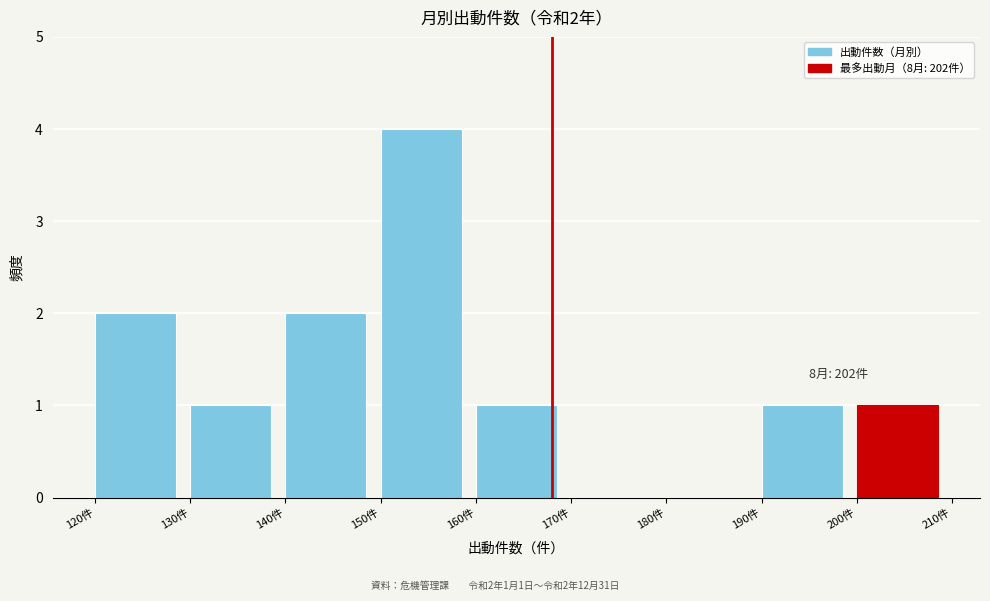

Over which range of the x-axis is the bar tallest?

150 to 160